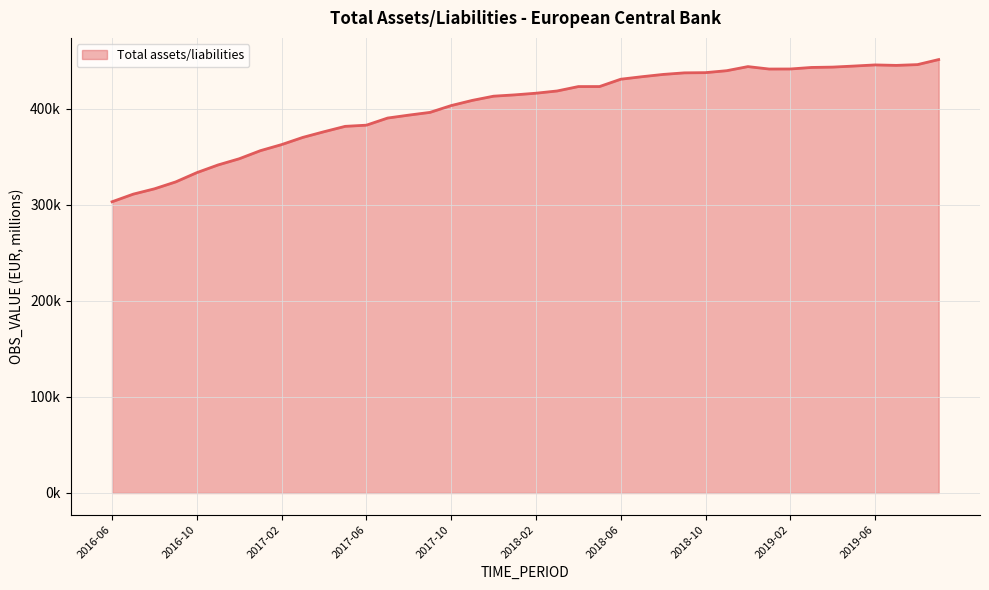

Which label corresponds to the smallest value in the chart?

2016-06